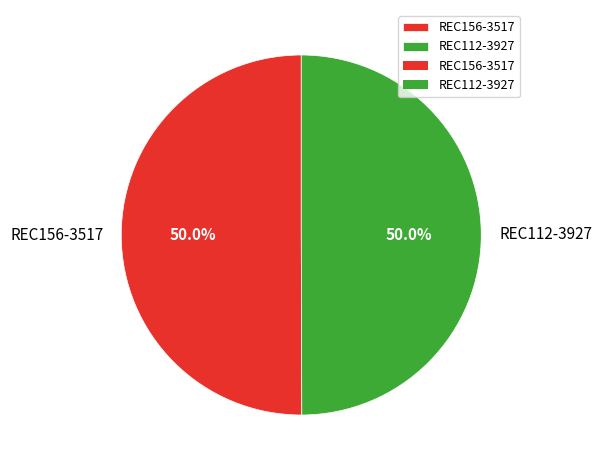

What portion of the pie excludes REC156-3517?

50.0%